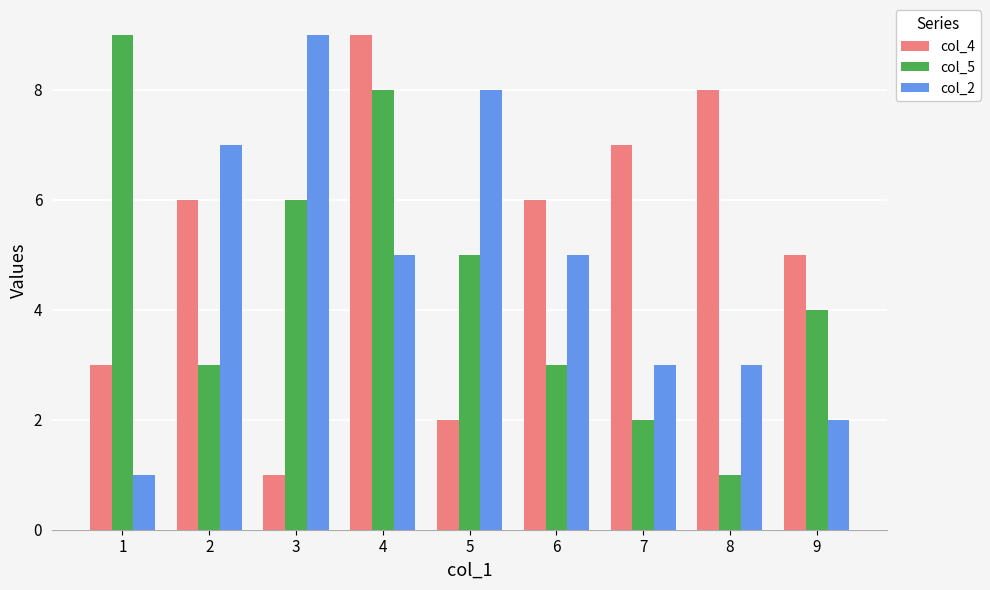

Rank the series at 8 from highest to lowest value.

col_4, col_2, col_5